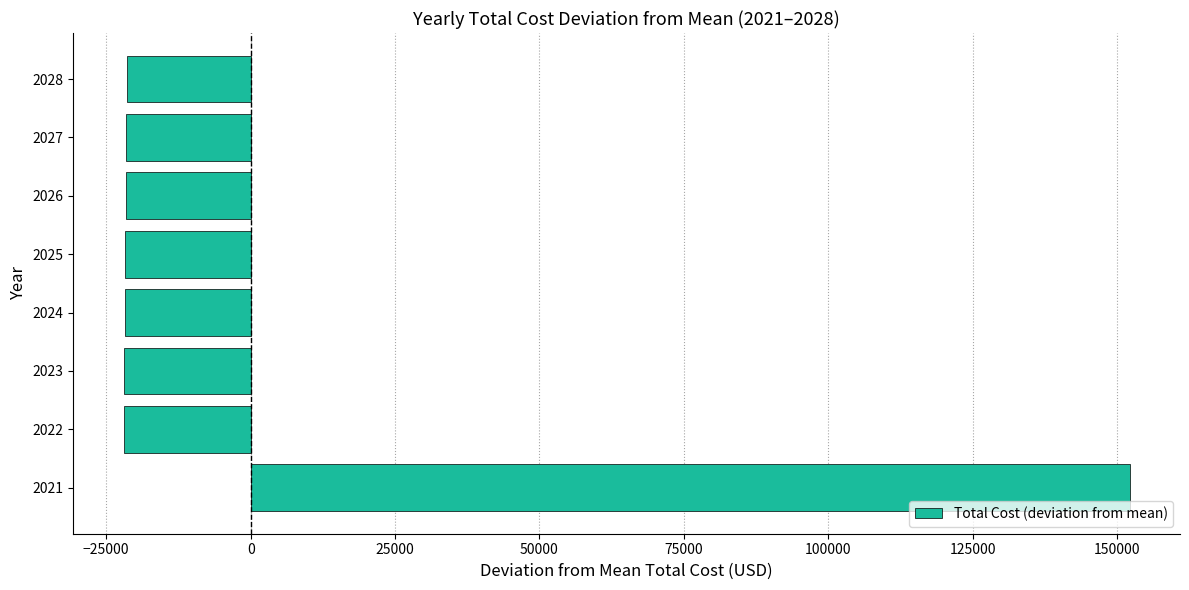

What is the minimum value shown in the chart?

-21995.7